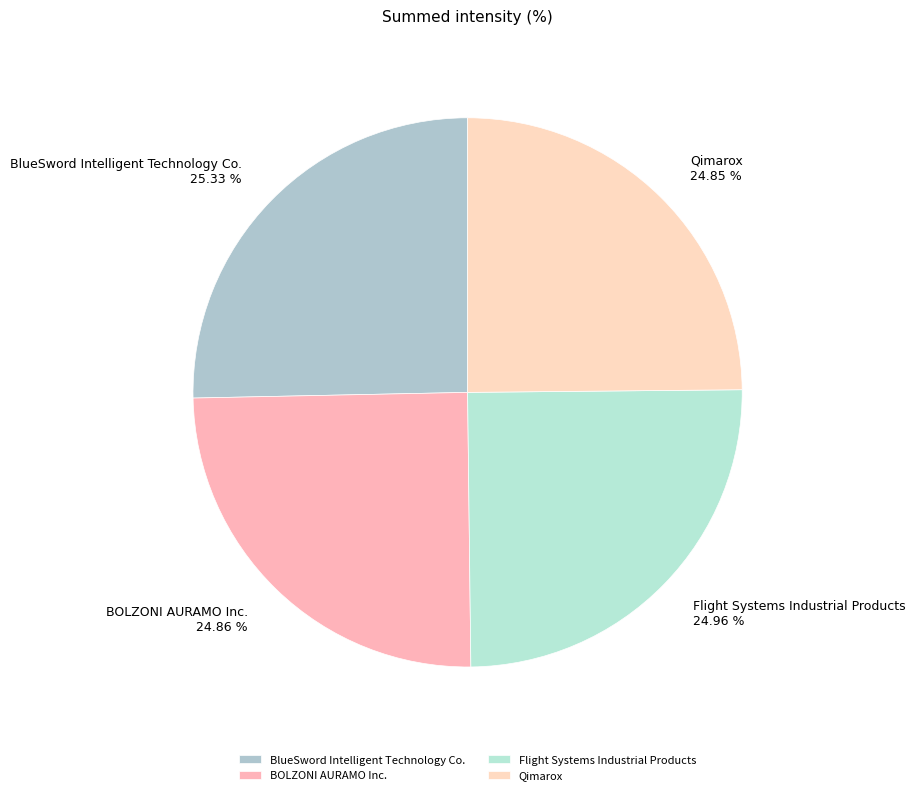

To the nearest percent, what percentage of the pie is BOLZONI AURAMO Inc.?

25%